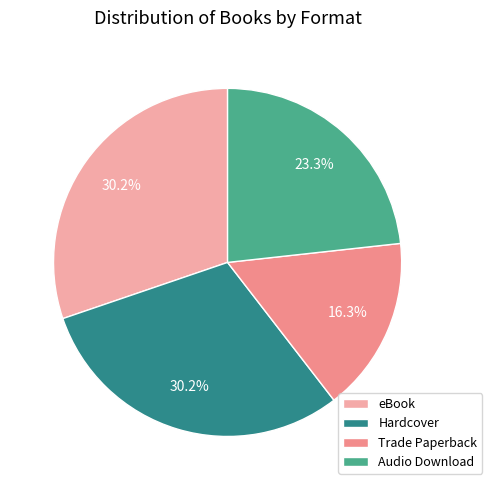

What is the ratio of the value at Audio Download to the value at Trade Paperback?

1.4